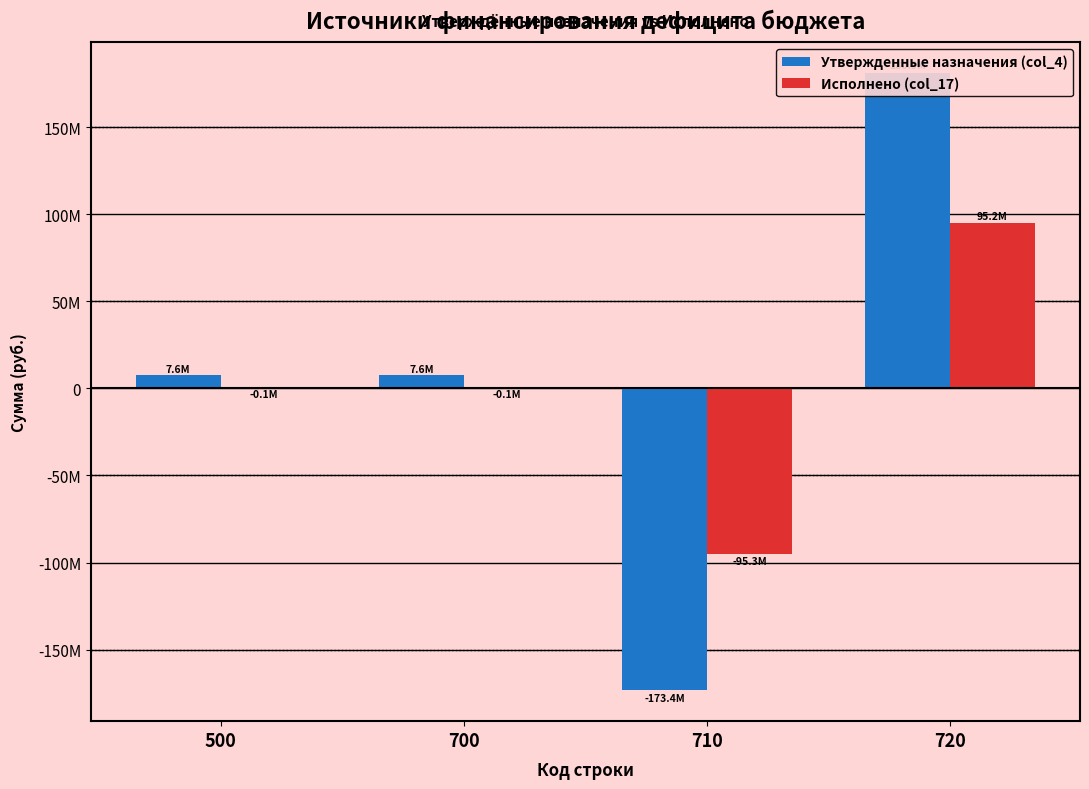

Reading left to right, what are all the values shown in this chart?

Утвержденные назначения (col_4): 7573485.3	7573485.3	-173351716.5	180925201.8
Исполнено (col_17): -69307.8	-69307.8	-95268206.6	95198898.8